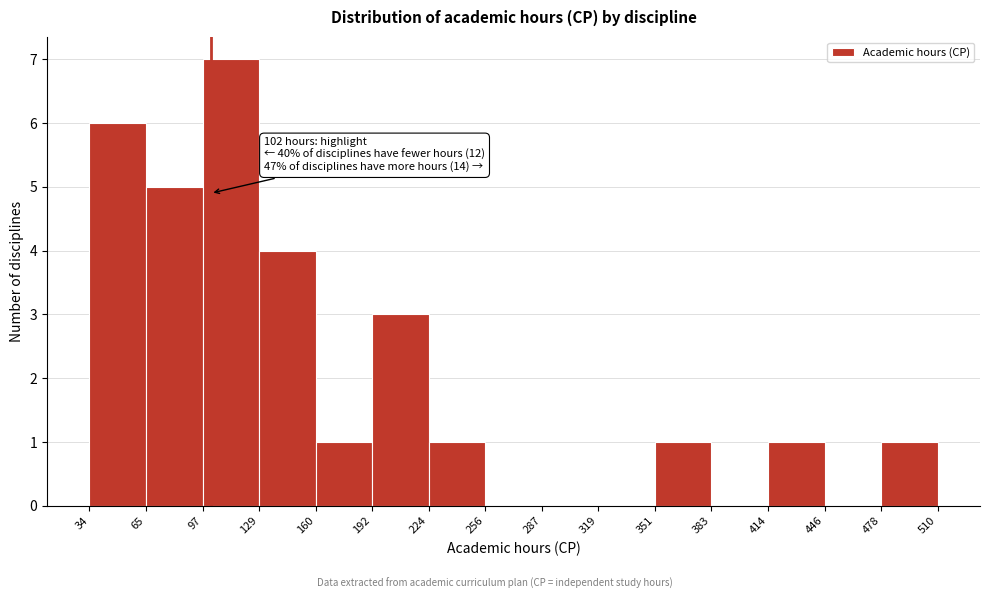

Over which range of the x-axis is the bar tallest?

97 to 129